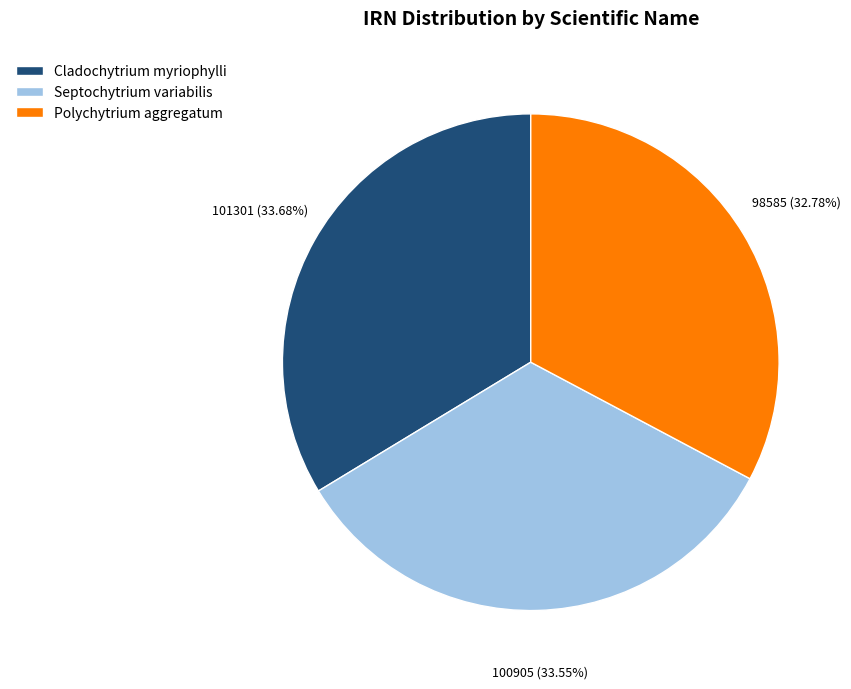

Do Polychytrium aggregatum and Septochytrium variabilis together represent more than half of the pie?

Yes